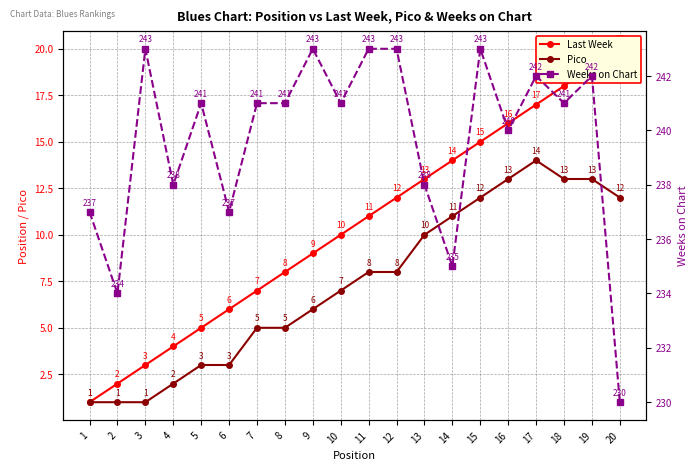

Is the value of Last Week at 4 greater than the value of Weeks on Chart at 9?

No